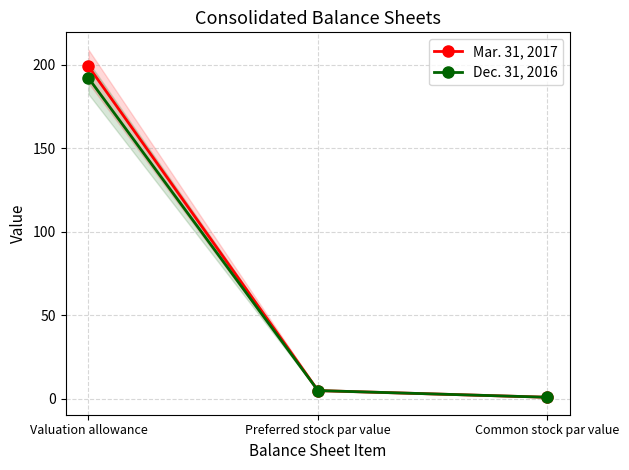

How many lines are shown in the chart?

2